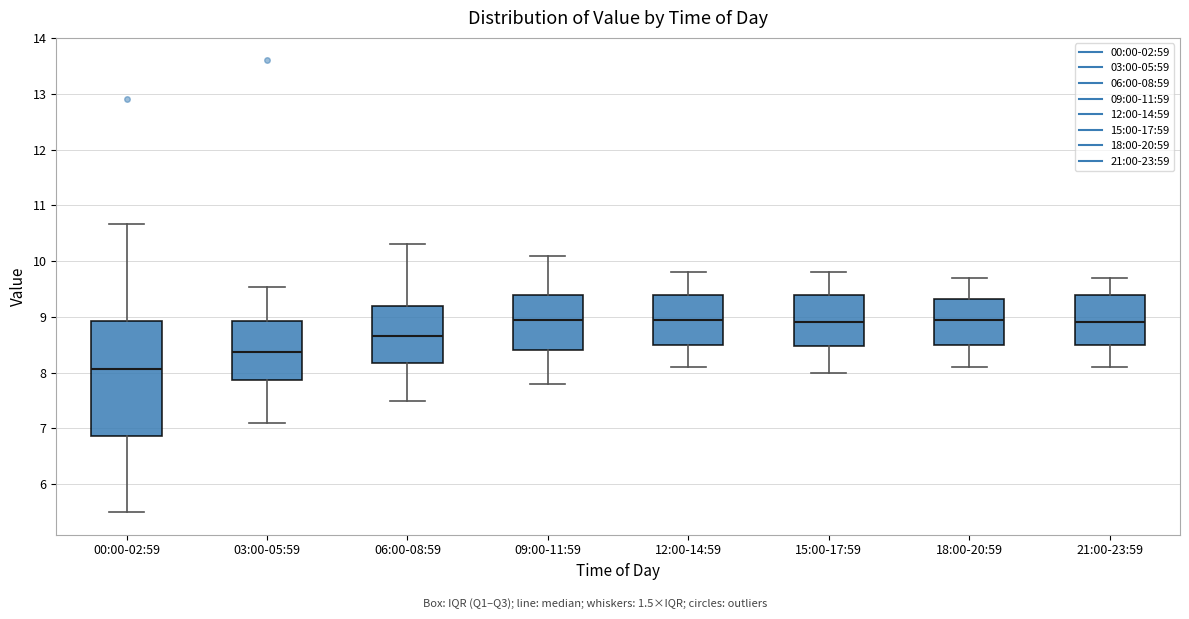

Reading left to right, read every box against the y-axis: the position of its median line, the range the box covers, and the ends of its whiskers. The values are not printed on the chart, so give them approximately, as read against the axis.

00:00-02:59: median 8.1, box 6.9 to 8.9, whiskers 5.5 to 10.7
03:00-05:59: median 8.4, box 7.9 to 8.9, whiskers 7.1 to 9.5
06:00-08:59: median 8.7, box 8.2 to 9.2, whiskers 7.5 to 10.3
09:00-11:59: median 9.0, box 8.4 to 9.4, whiskers 7.8 to 10.1
12:00-14:59: median 9.0, box 8.5 to 9.4, whiskers 8.1 to 9.8
15:00-17:59: median 8.9, box 8.5 to 9.4, whiskers 8.0 to 9.8
18:00-20:59: median 9.0, box 8.5 to 9.3, whiskers 8.1 to 9.7
21:00-23:59: median 8.9, box 8.5 to 9.4, whiskers 8.1 to 9.7